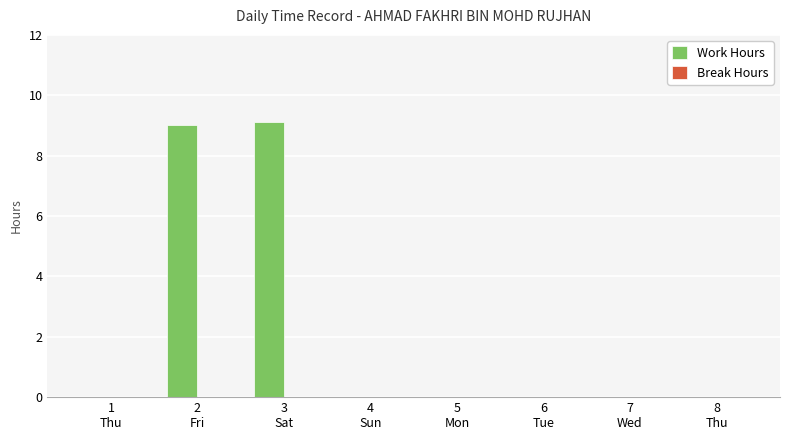

What is the sum of all values?

18.2